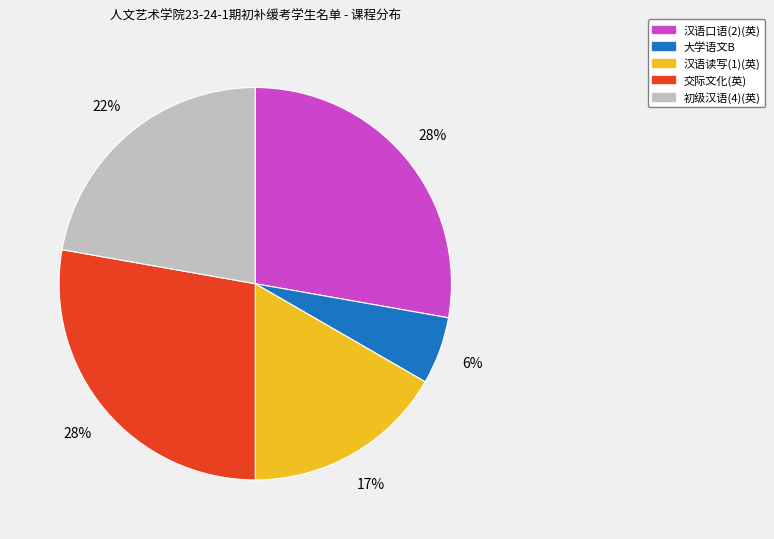

What is the ratio of the value at 初级汉语(4)(英) to the value at 汉语口语(2)(英)?

0.8